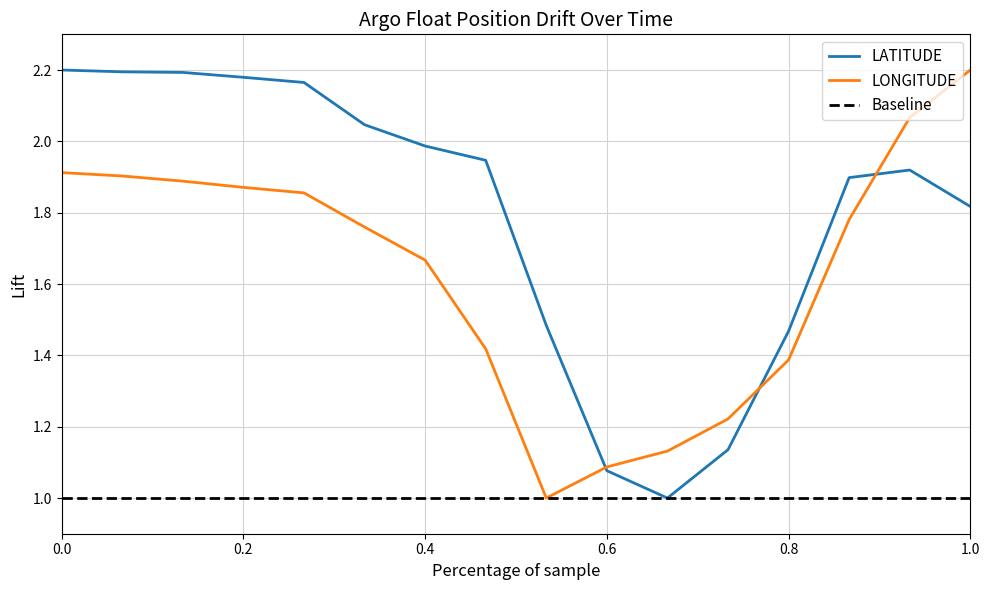

After their last crossing, which series has the higher values: LATITUDE or LONGITUDE?

LONGITUDE